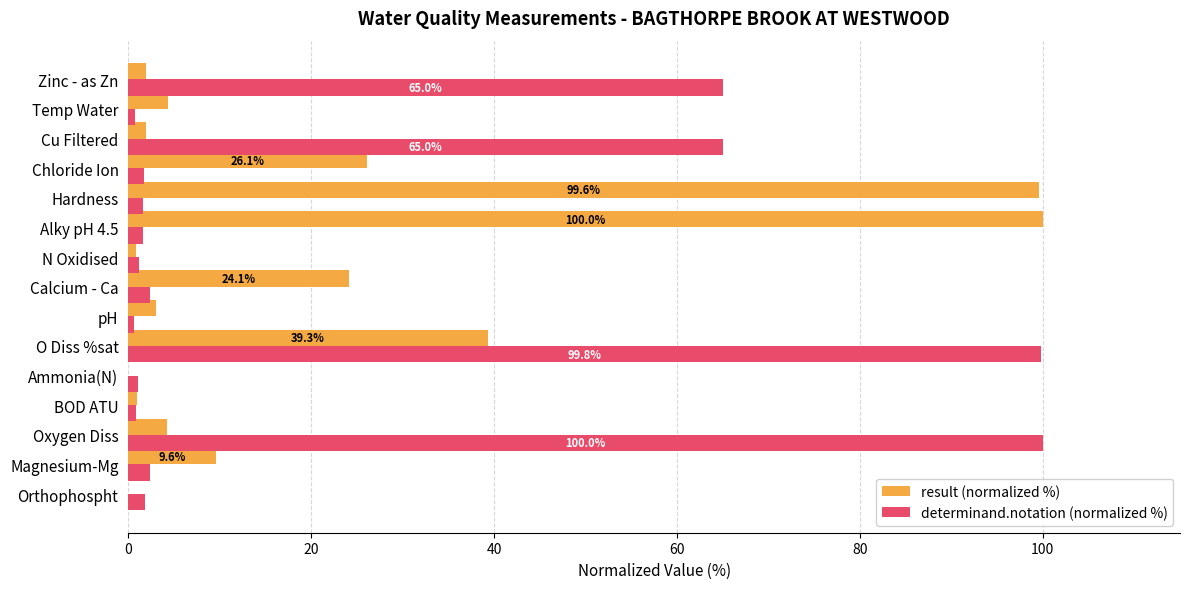

Which series changed the most between N Oxidised and Zinc - as Zn?

determinand.notation (normalized %)